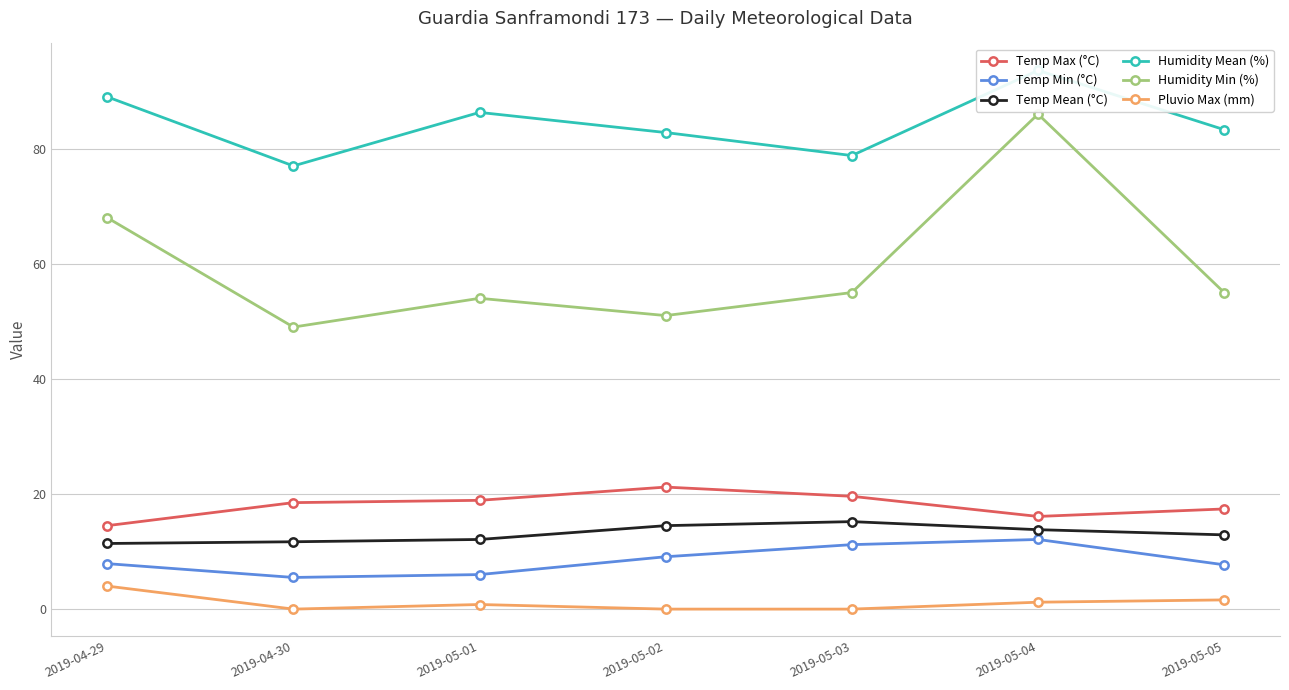

At which category does Humidity Mean (%) reach its first local peak?

2019-05-01